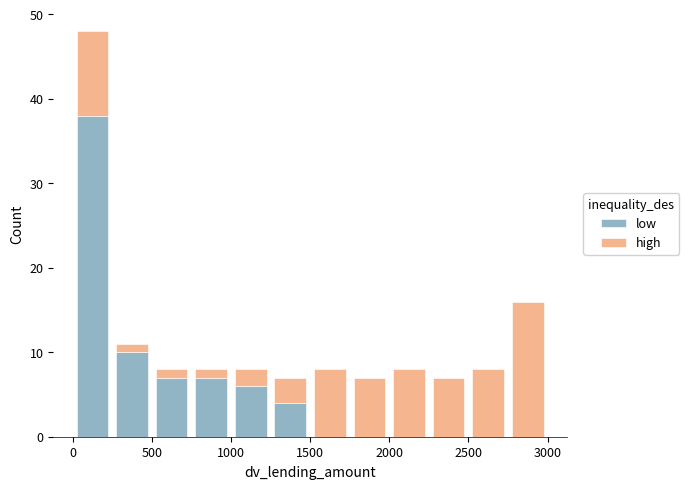

Which range on the x-axis has the tallest stacked bar (by total height)?

0 to 250